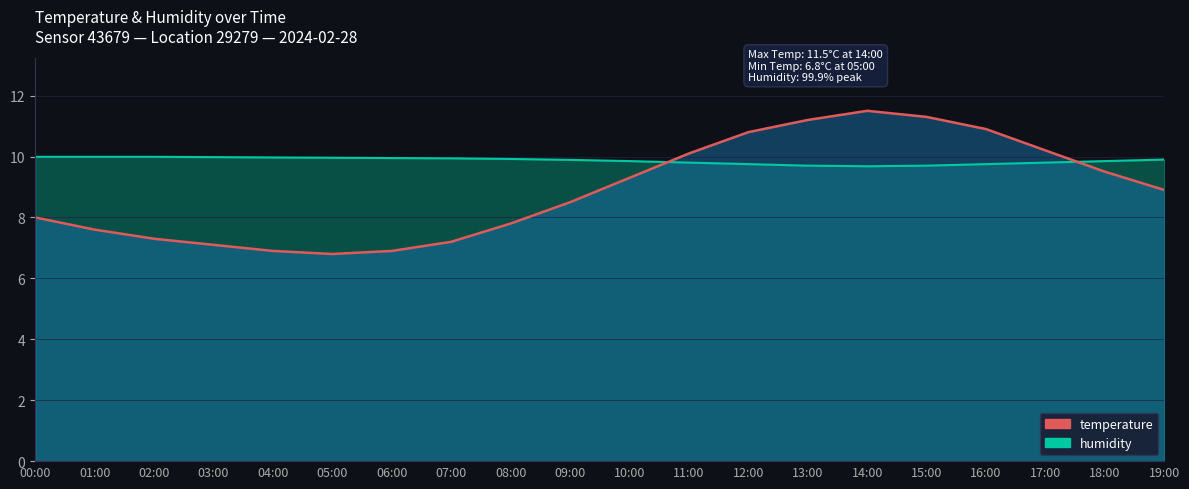

Rank the categories by value from highest to lowest.

14:00, 15:00, 13:00, 16:00, 12:00, 17:00, 11:00, 18:00, 10:00, 19:00, 09:00, 00:00, 08:00, 01:00, 02:00, 07:00, 03:00, 04:00, 06:00, 05:00